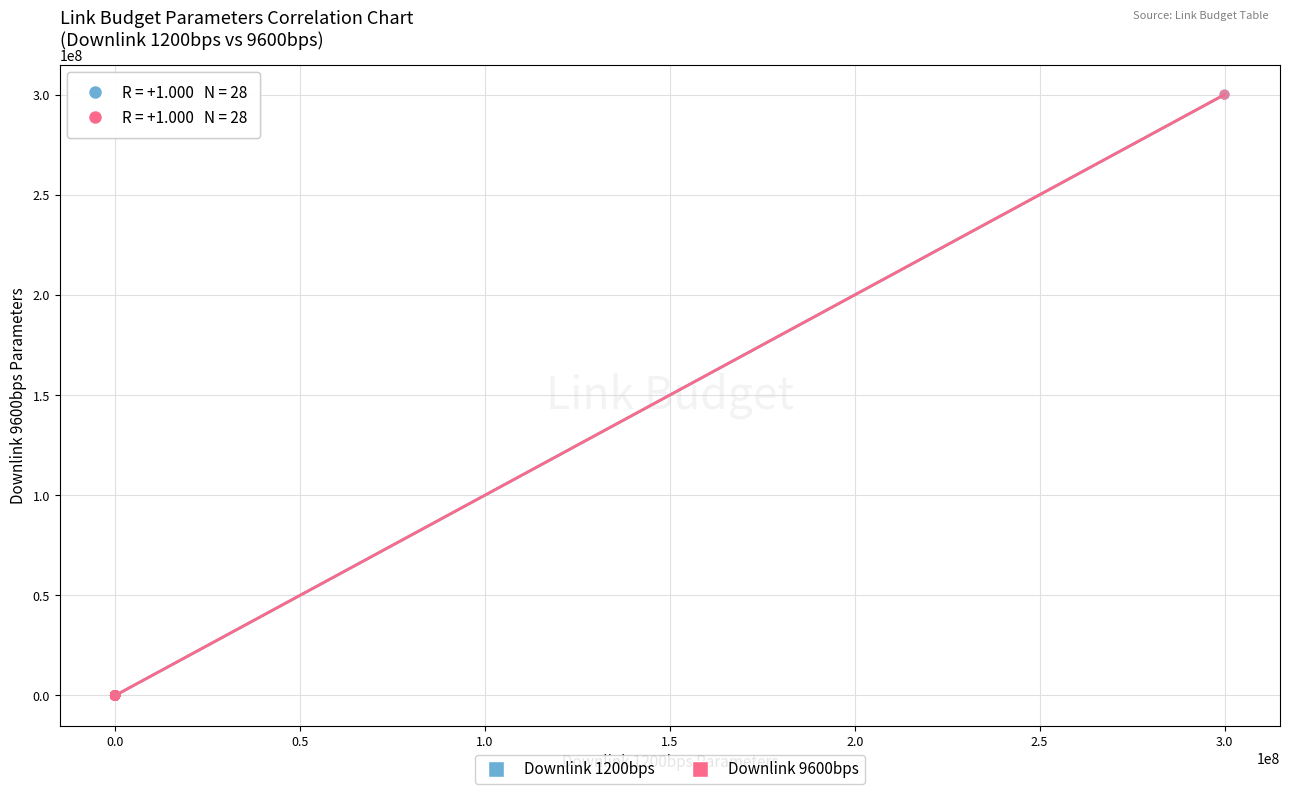

Which series has the widest spread of Y values?

Downlink 1200bps